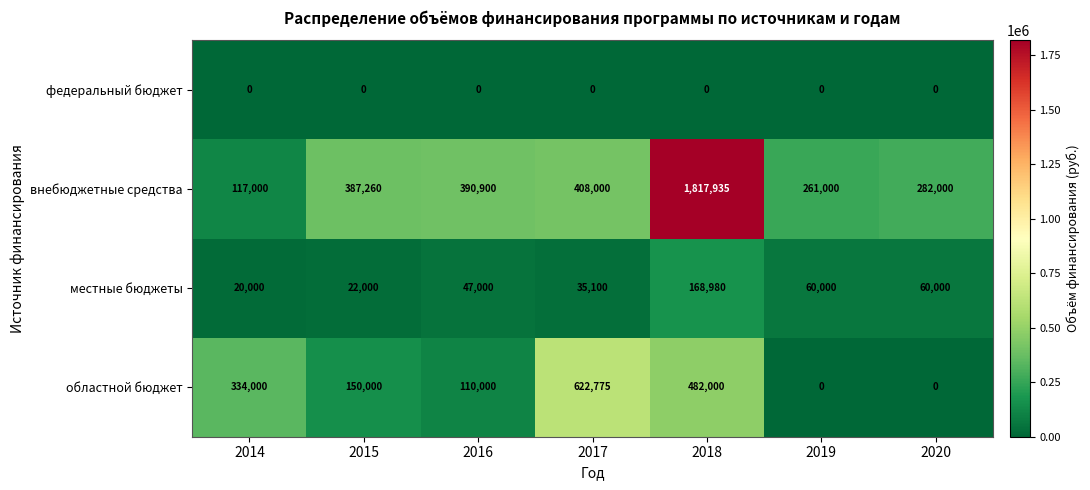

Rank the series at 2017 from lowest to highest value.

федеральный бюджет, местные бюджеты, внебюджетные средства, областной бюджет